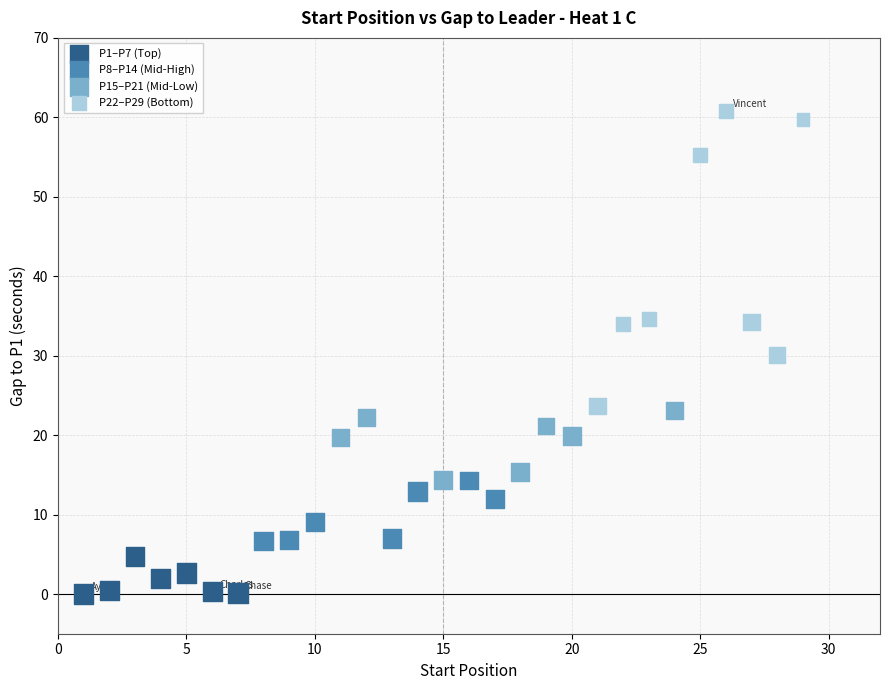

Which series contains the lowest Y value?

P1–P7 (Top)